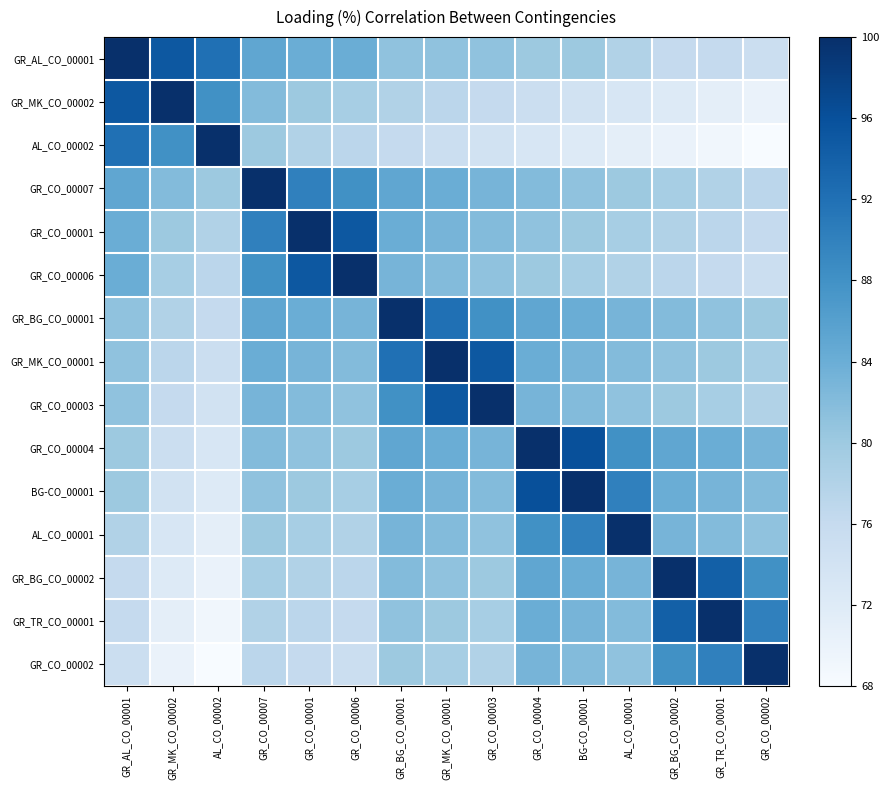

Reading left to right, transcribe all the data shown in this chart.

GR_AL_CO_00001: GR_AL_CO_00001=1.0	GR_MK_CO_00002=0.8	AL_CO_00002=0.8	GR_CO_00007=0.5	GR_CO_00001=0.5	GR_CO_00006=0.5	GR_BG_CO_00001=0.4	GR_MK_CO_00001=0.4	GR_CO_00003=0.4	GR_CO_00004=0.4	BG-CO_00001=0.4	AL_CO_00001=0.3	GR_BG_CO_00002=0.2	GR_TR_CO_00001=0.2	GR_CO_00002=0.2
GR_MK_CO_00002: GR_AL_CO_00001=0.8	GR_MK_CO_00002=1.0	AL_CO_00002=0.6	GR_CO_00007=0.4	GR_CO_00001=0.4	GR_CO_00006=0.3	GR_BG_CO_00001=0.3	GR_MK_CO_00001=0.3	GR_CO_00003=0.2	GR_CO_00004=0.2	BG-CO_00001=0.2	AL_CO_00001=0.2	GR_BG_CO_00002=0.1	GR_TR_CO_00001=0.1	GR_CO_00002=0.1
AL_CO_00002: GR_AL_CO_00001=0.8	GR_MK_CO_00002=0.6	AL_CO_00002=1.0	GR_CO_00007=0.4	GR_CO_00001=0.3	GR_CO_00006=0.3	GR_BG_CO_00001=0.2	GR_MK_CO_00001=0.2	GR_CO_00003=0.2	GR_CO_00004=0.2	BG-CO_00001=0.1	AL_CO_00001=0.1	GR_BG_CO_00002=0.1	GR_TR_CO_00001=0.0	GR_CO_00002=0.0
GR_CO_00007: GR_AL_CO_00001=0.5	GR_MK_CO_00002=0.4	AL_CO_00002=0.4	GR_CO_00007=1.0	GR_CO_00001=0.7	GR_CO_00006=0.6	GR_BG_CO_00001=0.5	GR_MK_CO_00001=0.5	GR_CO_00003=0.5	GR_CO_00004=0.4	BG-CO_00001=0.4	AL_CO_00001=0.4	GR_BG_CO_00002=0.3	GR_TR_CO_00001=0.3	GR_CO_00002=0.3
GR_CO_00001: GR_AL_CO_00001=0.5	GR_MK_CO_00002=0.4	AL_CO_00002=0.3	GR_CO_00007=0.7	GR_CO_00001=1.0	GR_CO_00006=0.8	GR_BG_CO_00001=0.5	GR_MK_CO_00001=0.5	GR_CO_00003=0.4	GR_CO_00004=0.4	BG-CO_00001=0.4	AL_CO_00001=0.3	GR_BG_CO_00002=0.3	GR_TR_CO_00001=0.3	GR_CO_00002=0.2
GR_CO_00006: GR_AL_CO_00001=0.5	GR_MK_CO_00002=0.3	AL_CO_00002=0.3	GR_CO_00007=0.6	GR_CO_00001=0.8	GR_CO_00006=1.0	GR_BG_CO_00001=0.5	GR_MK_CO_00001=0.4	GR_CO_00003=0.4	GR_CO_00004=0.4	BG-CO_00001=0.3	AL_CO_00001=0.3	GR_BG_CO_00002=0.3	GR_TR_CO_00001=0.2	GR_CO_00002=0.2
GR_BG_CO_00001: GR_AL_CO_00001=0.4	GR_MK_CO_00002=0.3	AL_CO_00002=0.2	GR_CO_00007=0.5	GR_CO_00001=0.5	GR_CO_00006=0.5	GR_BG_CO_00001=1.0	GR_MK_CO_00001=0.8	GR_CO_00003=0.6	GR_CO_00004=0.5	BG-CO_00001=0.5	AL_CO_00001=0.5	GR_BG_CO_00002=0.4	GR_TR_CO_00001=0.4	GR_CO_00002=0.4
GR_MK_CO_00001: GR_AL_CO_00001=0.4	GR_MK_CO_00002=0.3	AL_CO_00002=0.2	GR_CO_00007=0.5	GR_CO_00001=0.5	GR_CO_00006=0.4	GR_BG_CO_00001=0.8	GR_MK_CO_00001=1.0	GR_CO_00003=0.8	GR_CO_00004=0.5	BG-CO_00001=0.5	AL_CO_00001=0.4	GR_BG_CO_00002=0.4	GR_TR_CO_00001=0.4	GR_CO_00002=0.3
GR_CO_00003: GR_AL_CO_00001=0.4	GR_MK_CO_00002=0.2	AL_CO_00002=0.2	GR_CO_00007=0.5	GR_CO_00001=0.4	GR_CO_00006=0.4	GR_BG_CO_00001=0.6	GR_MK_CO_00001=0.8	GR_CO_00003=1.0	GR_CO_00004=0.5	BG-CO_00001=0.4	AL_CO_00001=0.4	GR_BG_CO_00002=0.4	GR_TR_CO_00001=0.3	GR_CO_00002=0.3
GR_CO_00004: GR_AL_CO_00001=0.4	GR_MK_CO_00002=0.2	AL_CO_00002=0.2	GR_CO_00007=0.4	GR_CO_00001=0.4	GR_CO_00006=0.4	GR_BG_CO_00001=0.5	GR_MK_CO_00001=0.5	GR_CO_00003=0.5	GR_CO_00004=1.0	BG-CO_00001=0.9	AL_CO_00001=0.6	GR_BG_CO_00002=0.5	GR_TR_CO_00001=0.5	GR_CO_00002=0.5
BG-CO_00001: GR_AL_CO_00001=0.4	GR_MK_CO_00002=0.2	AL_CO_00002=0.1	GR_CO_00007=0.4	GR_CO_00001=0.4	GR_CO_00006=0.3	GR_BG_CO_00001=0.5	GR_MK_CO_00001=0.5	GR_CO_00003=0.4	GR_CO_00004=0.9	BG-CO_00001=1.0	AL_CO_00001=0.7	GR_BG_CO_00002=0.5	GR_TR_CO_00001=0.5	GR_CO_00002=0.4
AL_CO_00001: GR_AL_CO_00001=0.3	GR_MK_CO_00002=0.2	AL_CO_00002=0.1	GR_CO_00007=0.4	GR_CO_00001=0.3	GR_CO_00006=0.3	GR_BG_CO_00001=0.5	GR_MK_CO_00001=0.4	GR_CO_00003=0.4	GR_CO_00004=0.6	BG-CO_00001=0.7	AL_CO_00001=1.0	GR_BG_CO_00002=0.5	GR_TR_CO_00001=0.4	GR_CO_00002=0.4
GR_BG_CO_00002: GR_AL_CO_00001=0.2	GR_MK_CO_00002=0.1	AL_CO_00002=0.1	GR_CO_00007=0.3	GR_CO_00001=0.3	GR_CO_00006=0.3	GR_BG_CO_00001=0.4	GR_MK_CO_00001=0.4	GR_CO_00003=0.4	GR_CO_00004=0.5	BG-CO_00001=0.5	AL_CO_00001=0.5	GR_BG_CO_00002=1.0	GR_TR_CO_00001=0.8	GR_CO_00002=0.6
GR_TR_CO_00001: GR_AL_CO_00001=0.2	GR_MK_CO_00002=0.1	AL_CO_00002=0.0	GR_CO_00007=0.3	GR_CO_00001=0.3	GR_CO_00006=0.2	GR_BG_CO_00001=0.4	GR_MK_CO_00001=0.4	GR_CO_00003=0.3	GR_CO_00004=0.5	BG-CO_00001=0.5	AL_CO_00001=0.4	GR_BG_CO_00002=0.8	GR_TR_CO_00001=1.0	GR_CO_00002=0.7
GR_CO_00002: GR_AL_CO_00001=0.2	GR_MK_CO_00002=0.1	AL_CO_00002=0.0	GR_CO_00007=0.3	GR_CO_00001=0.2	GR_CO_00006=0.2	GR_BG_CO_00001=0.4	GR_MK_CO_00001=0.3	GR_CO_00003=0.3	GR_CO_00004=0.5	BG-CO_00001=0.4	AL_CO_00001=0.4	GR_BG_CO_00002=0.6	GR_TR_CO_00001=0.7	GR_CO_00002=1.0